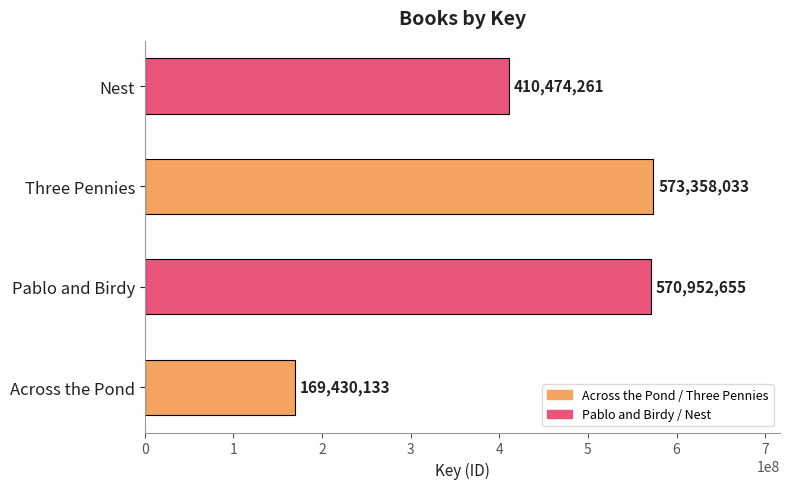

The chart shows a value of 570952655 at Pablo and Birdy. True or false?

True